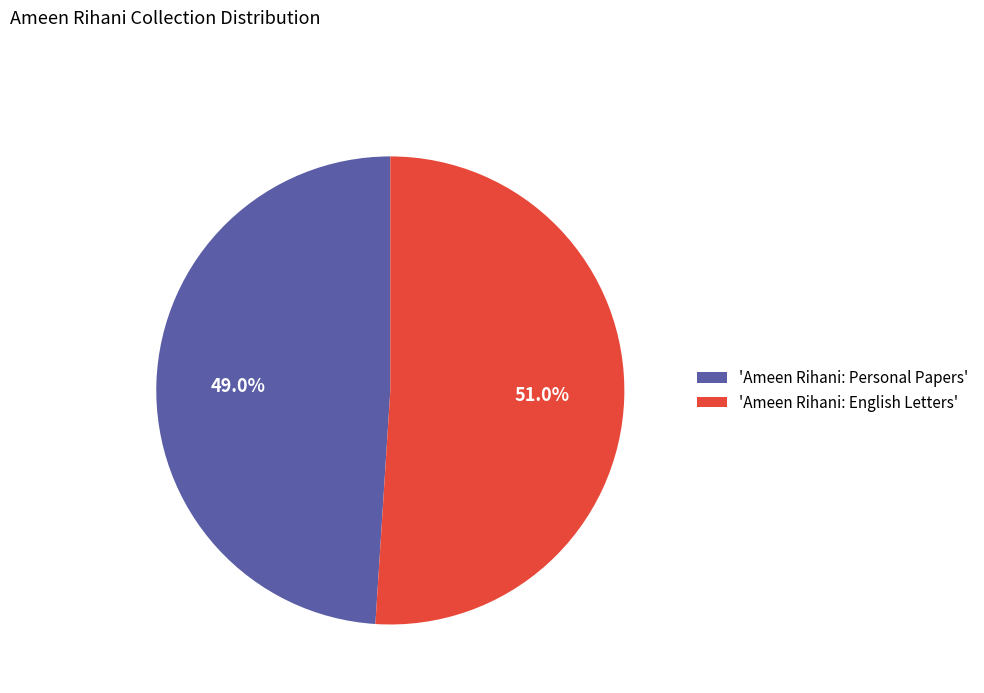

What is the ratio of the value at 'Ameen Rihani: Personal Papers' to the value at 'Ameen Rihani: English Letters'?

1.0